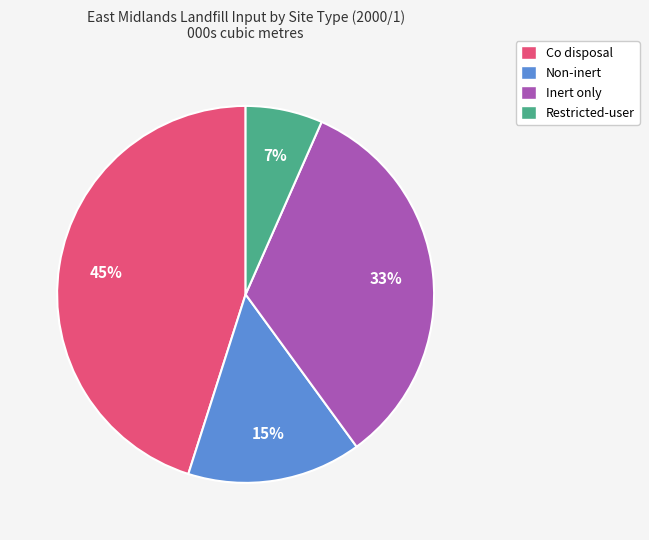

Count the number of slices in the pie.

4